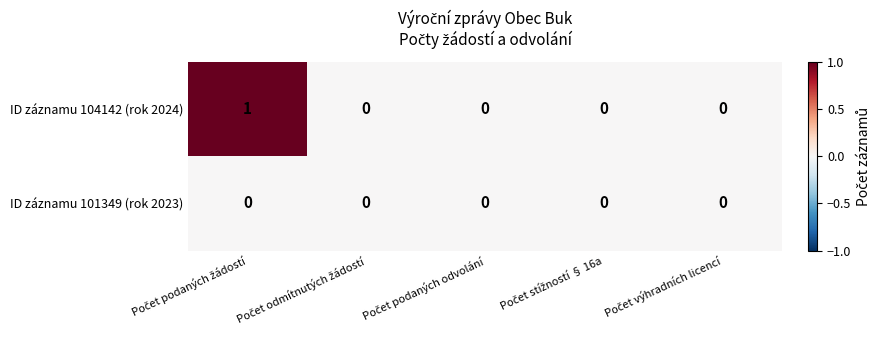

Rank the series by their average value, from lowest to highest.

ID záznamu 101349 (rok 2023), ID záznamu 104142 (rok 2024)